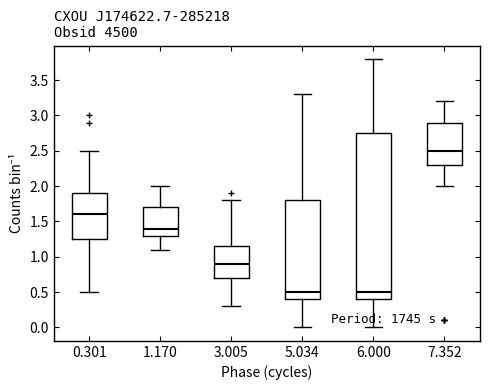

Which box is the tallest, from its lower edge to its upper edge?

6.000